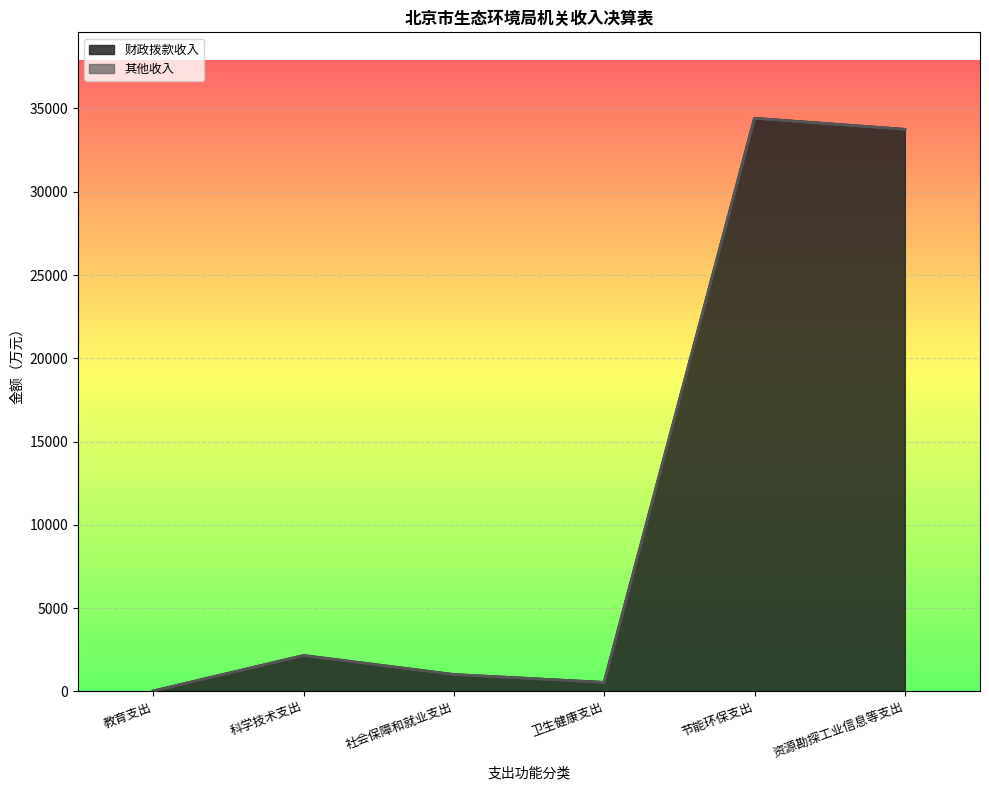

Where is the first local minimum?

卫生健康支出